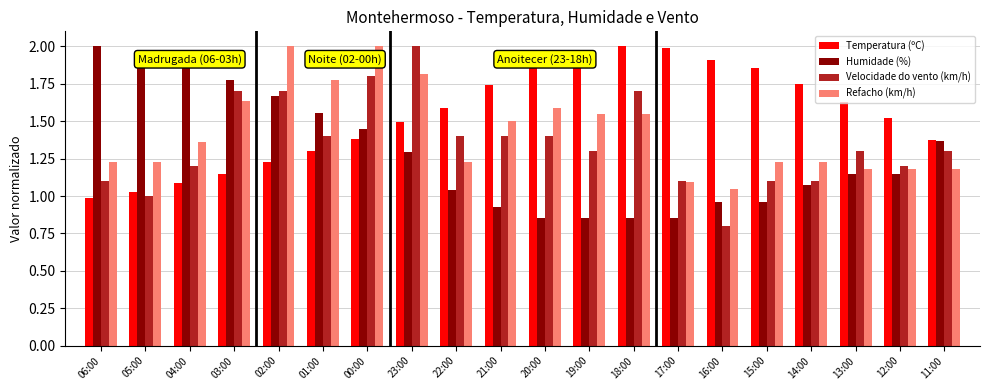

At which label does Velocidade do vento (km/h) reach its peak?

23:00